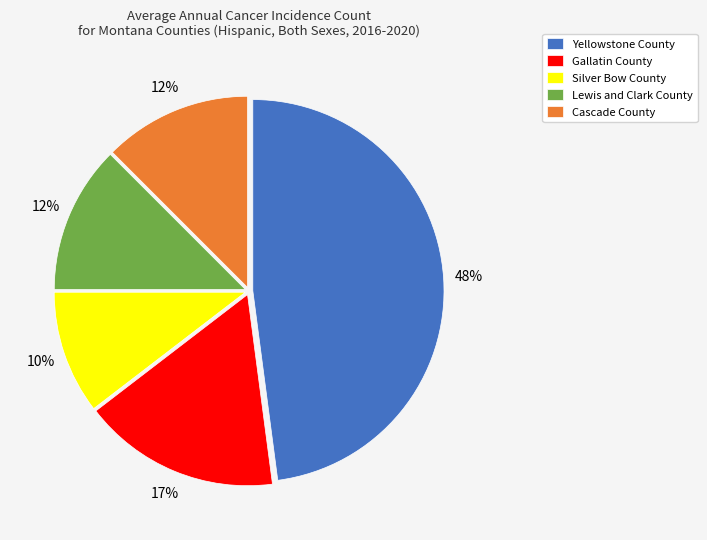

How many segments does this pie chart have?

5